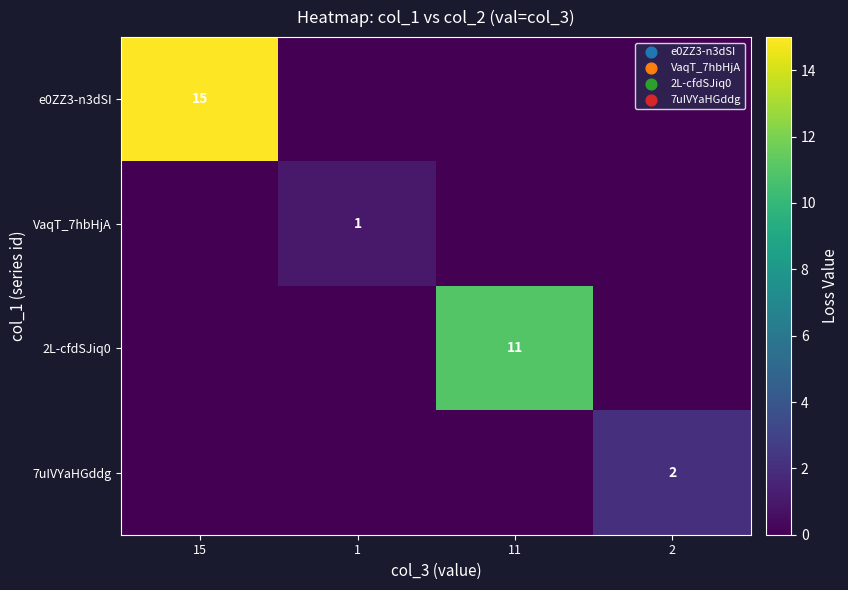

True or false: 7uIVYaHGddg has a value of 1 at 2.

False